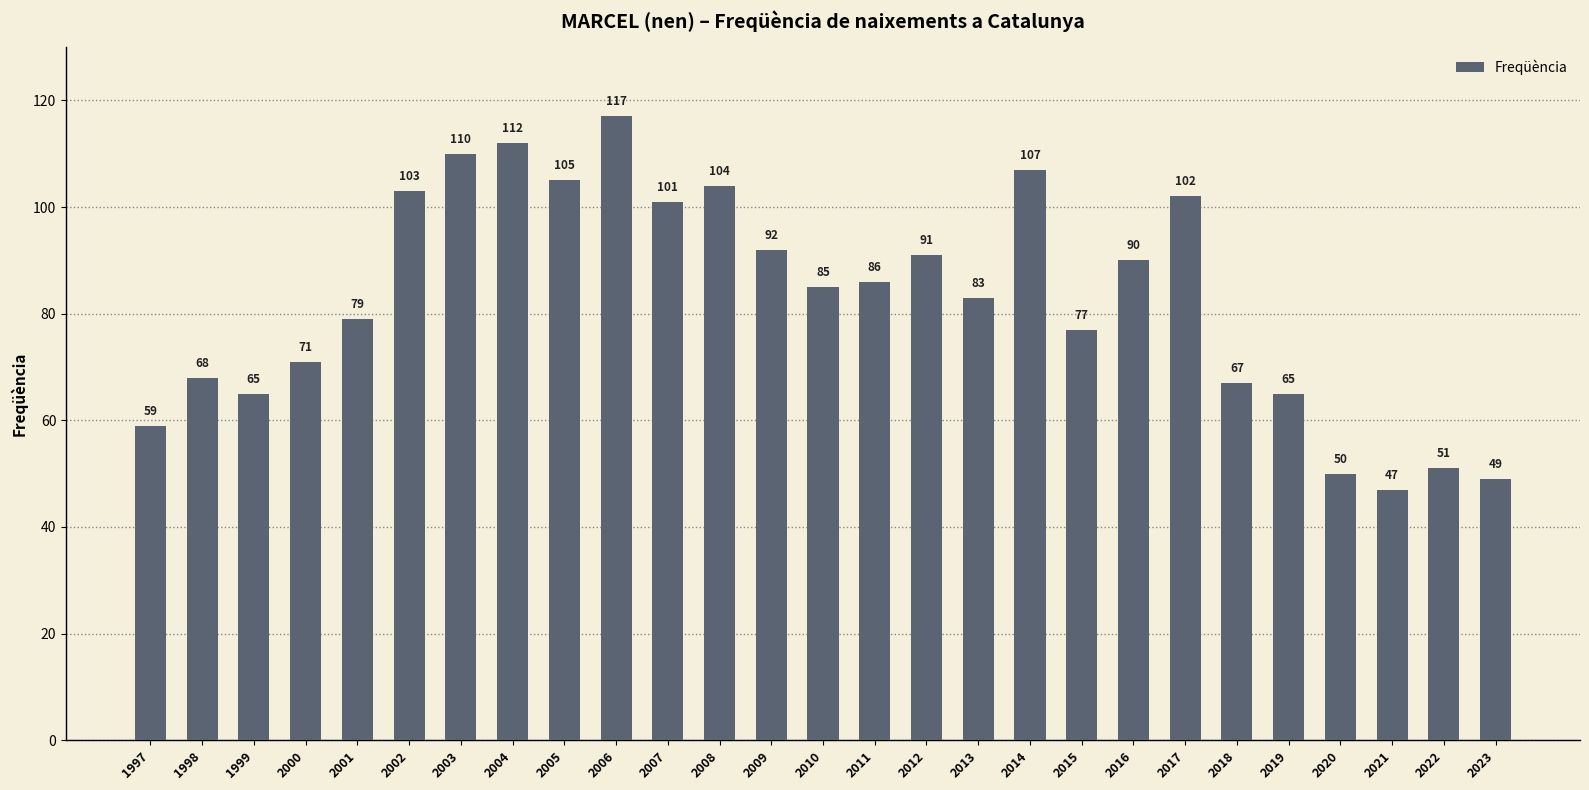

Which has a higher value, 2021 or 1998?

1998